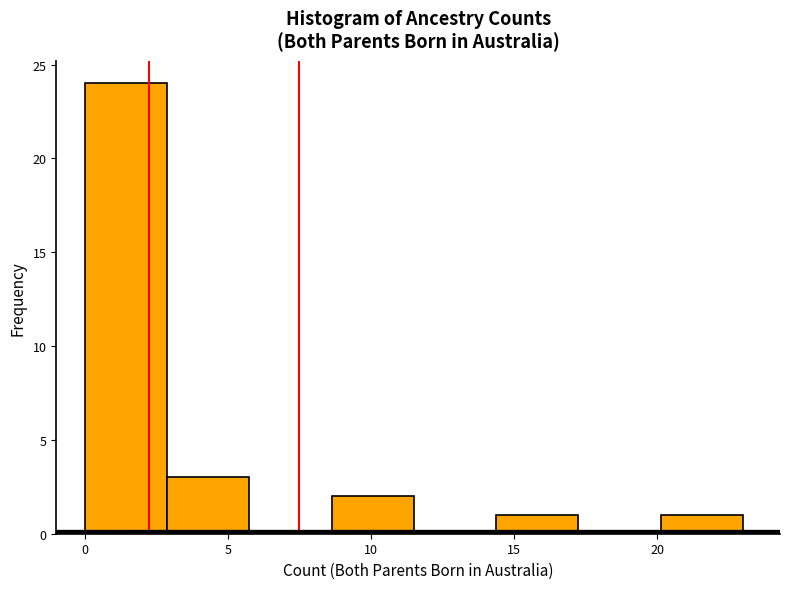

Reading left to right, transcribe this chart: for each bar, give the range it covers on the x-axis and its height. Neither the bar edges nor the heights are printed on the chart, so give them approximately, as read against the axes.

0.0 to 3.0: 24
3.0 to 6.0: 3
6.0 to 8.5: 0
8.5 to 11.5: 2
11.5 to 14.5: 0
14.5 to 17.5: 1
17.5 to 20.0: 0
20.0 to 23.0: 1